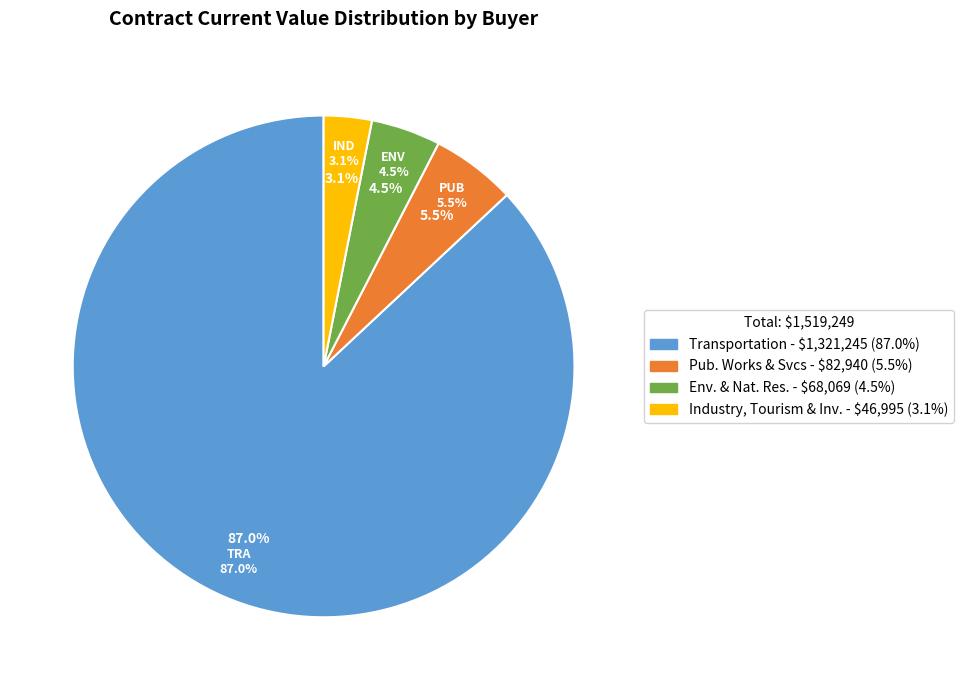

Which category has the smallest portion of the pie?

Industry, Tourism and Investment